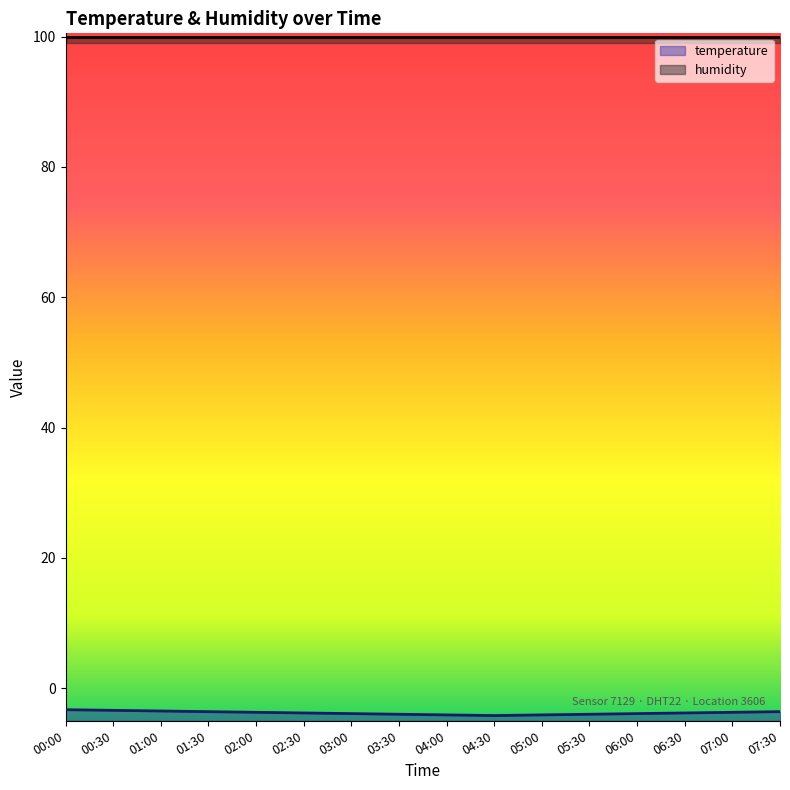

How many categories are shown in the chart?

16